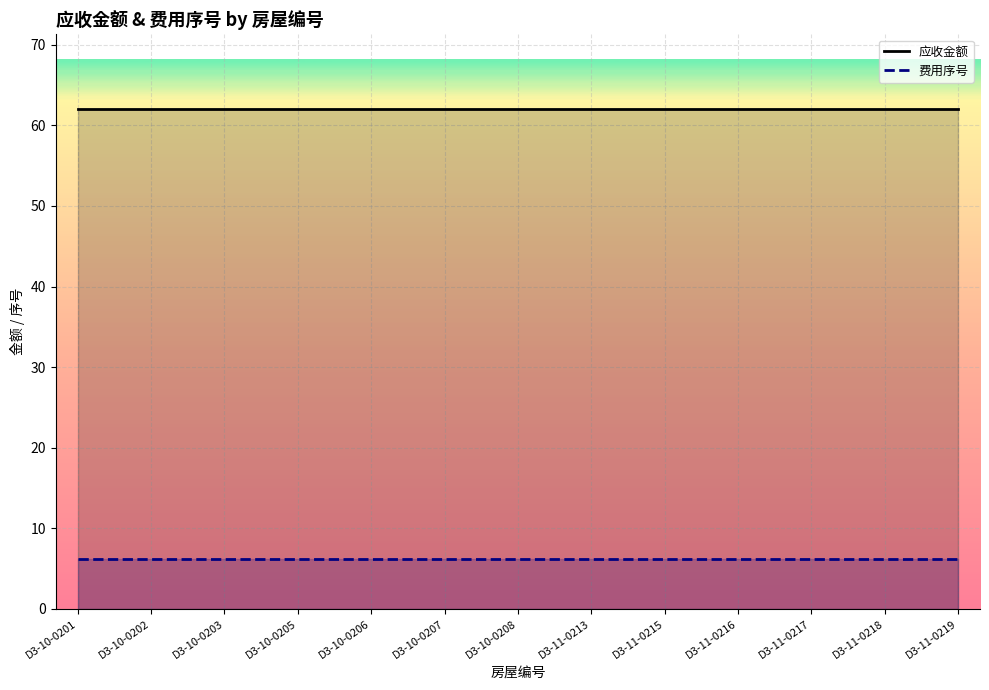

Reading left to right, list all the values displayed in this chart.

应收金额: 62.0	62.0	62.0	62.0	62.0	62.0	62.0	62.0	62.0	62.0	62.0	62.0	62.0
费用序号: 6.2	6.2	6.2	6.2	6.2	6.2	6.2	6.2	6.2	6.2	6.2	6.2	6.2